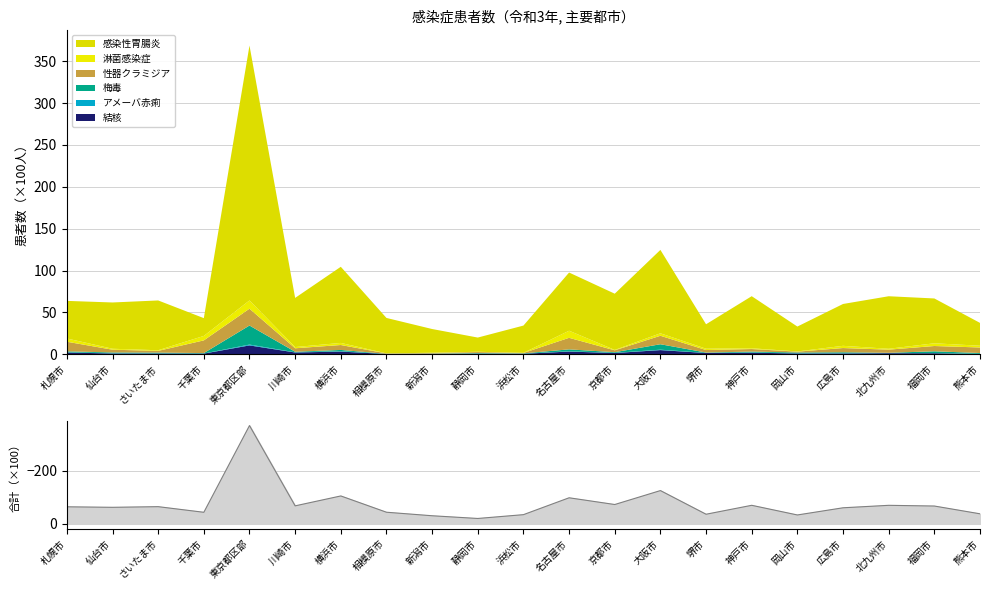

What is the difference between the maximum and minimum values?

348.6